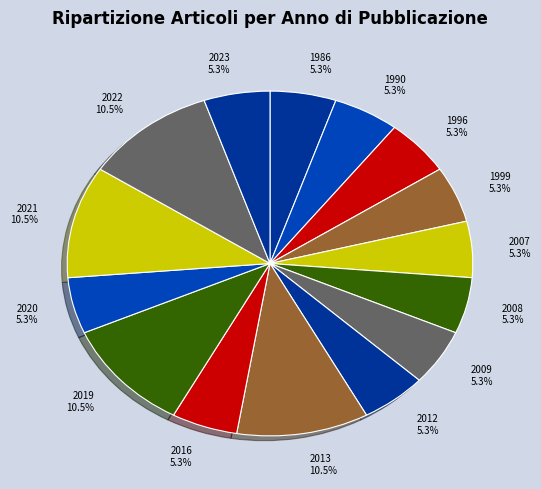

Count the number of slices in the pie.

15